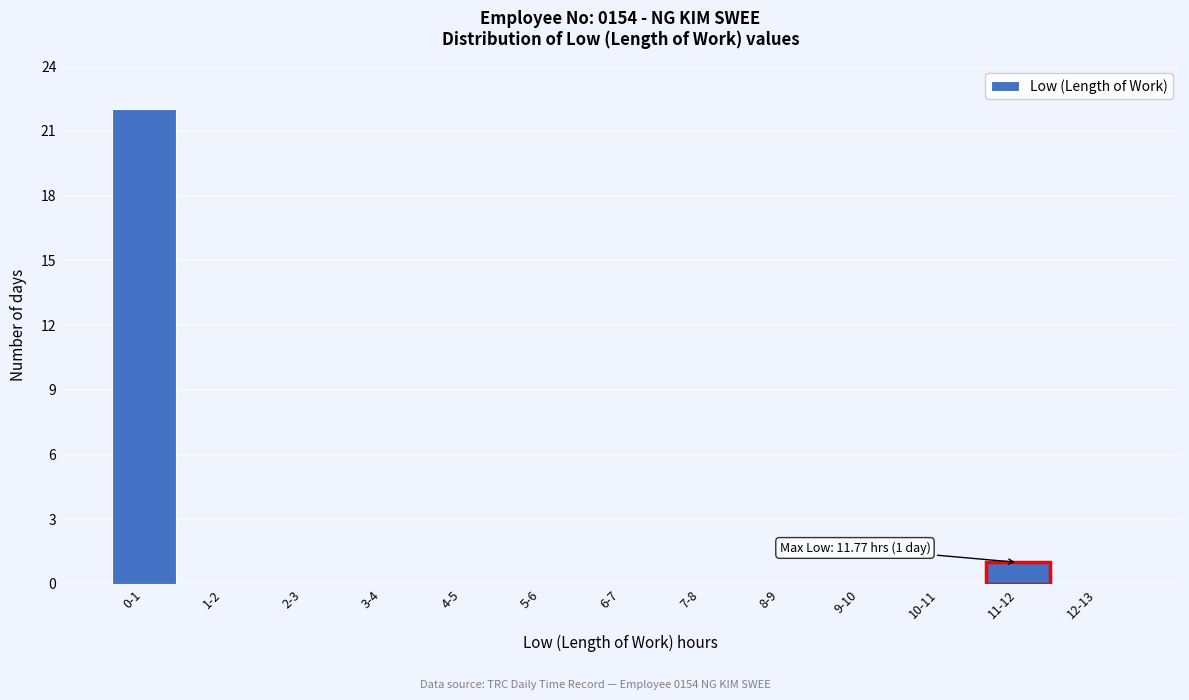

Reading left to right, transcribe all the data shown in this chart.

0-1=22	1-2=0	2-3=0	3-4=0	4-5=0	5-6=0	6-7=0	7-8=0	8-9=0	9-10=0	10-11=0	11-12=1	12-13=0